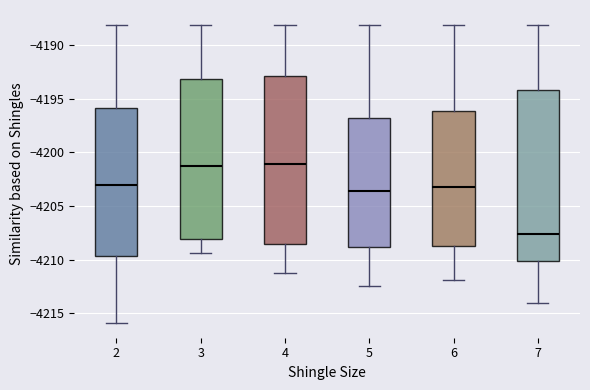

Where does the upper whisker of the box at x = 7 end on the y-axis? The values are not printed on the chart, so give them approximately, as read against the axis.

-4188.0